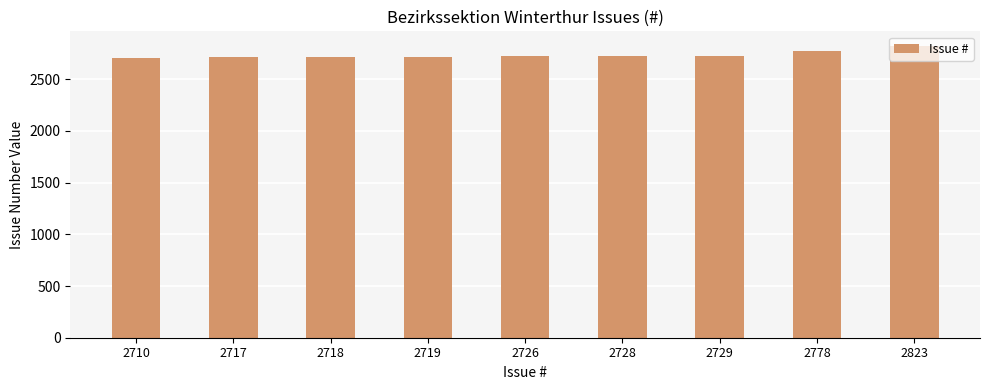

The chart shows a value of 4693 at 2718. True or false?

False